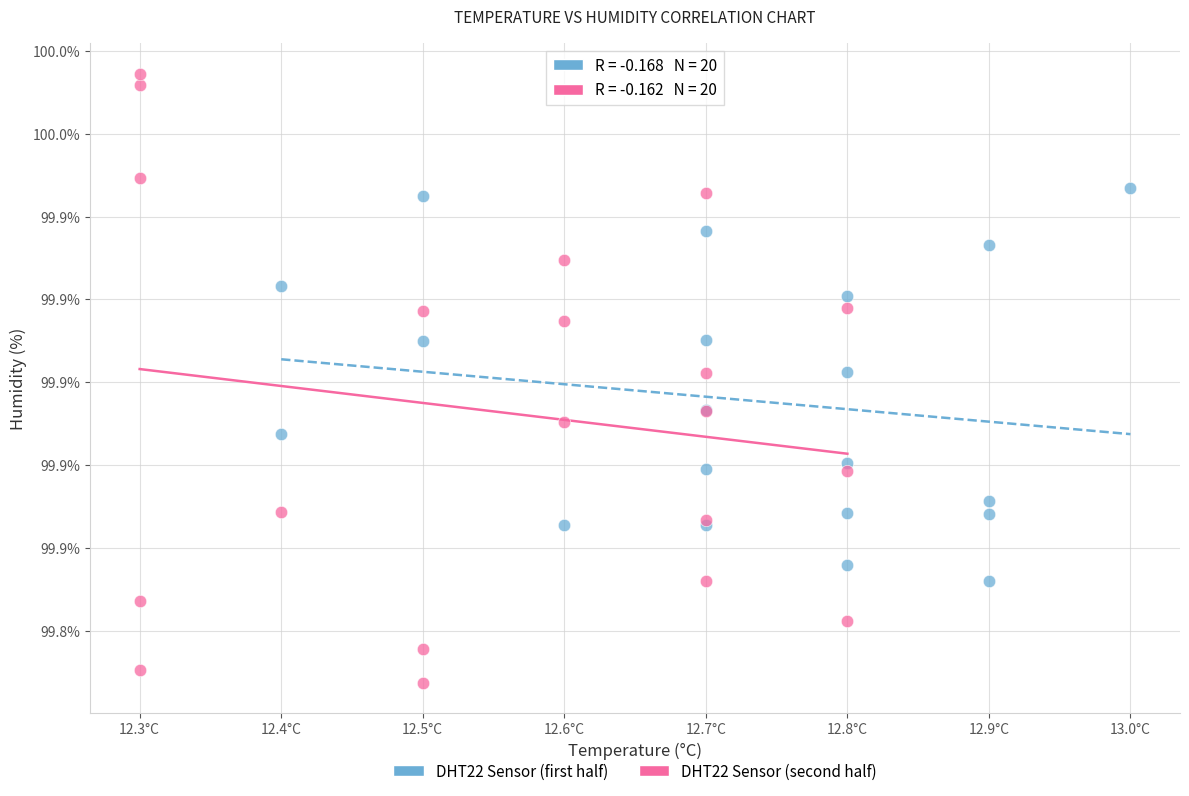

What are all the series names shown in the legend?

DHT22 Sensor (first half), DHT22 Sensor (second half)